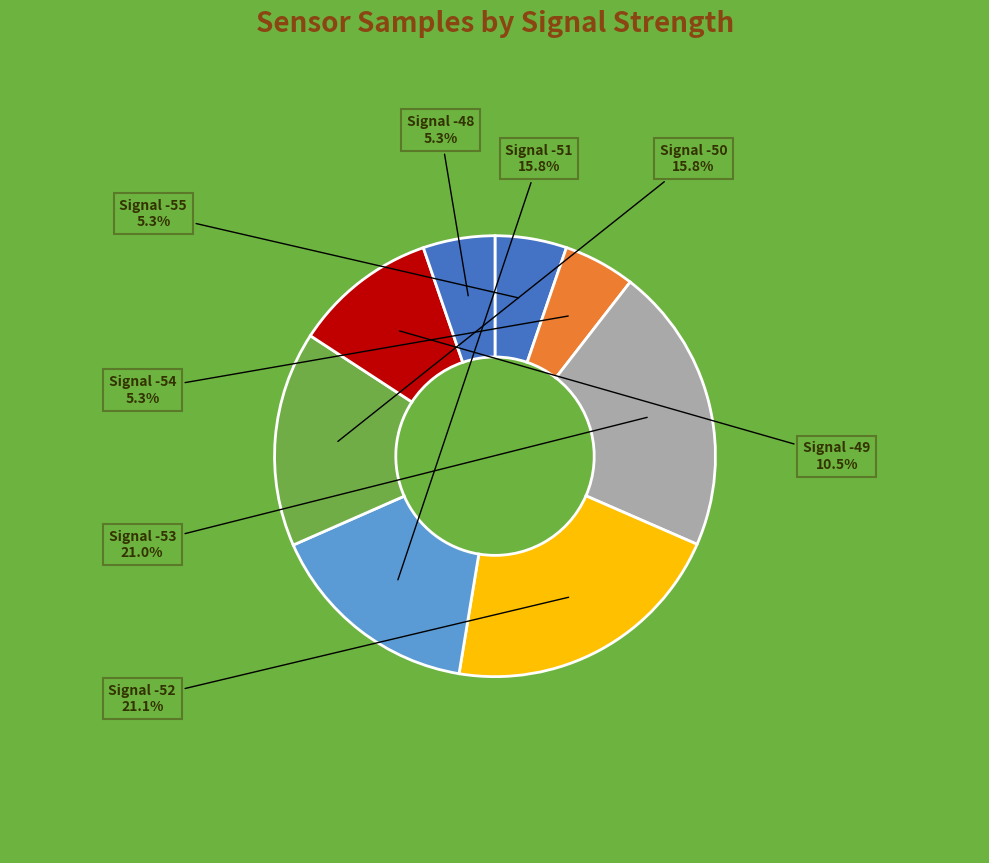

Is there any slice that represents more than half of the pie?

No